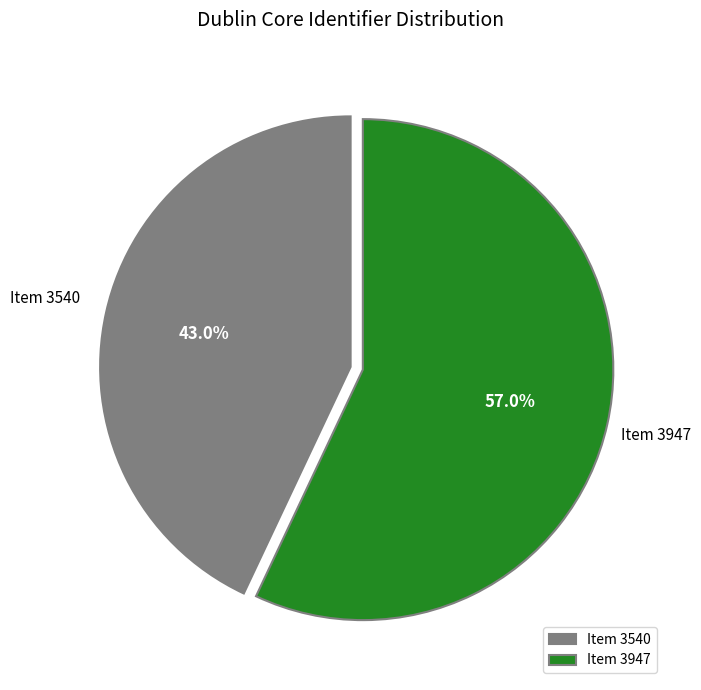

Which category has the smallest portion of the pie?

Item 3540